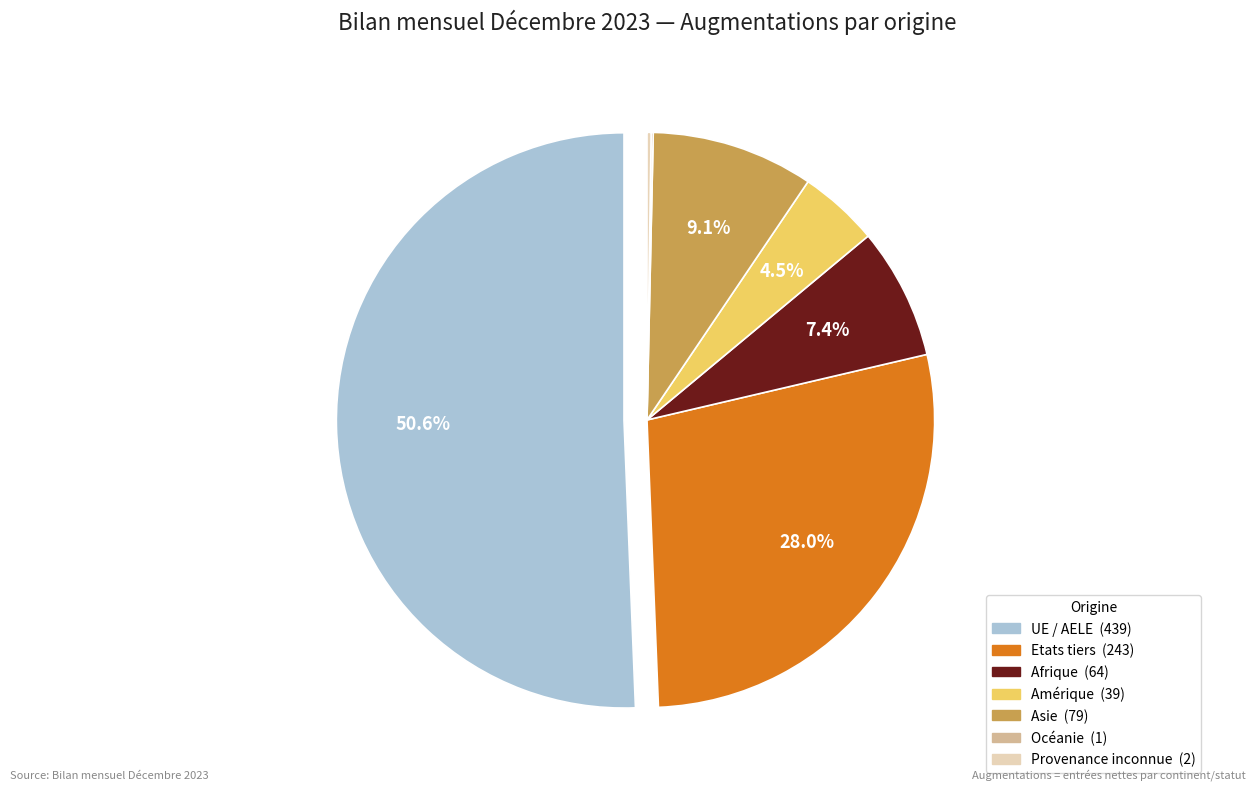

Approximately how many times larger is the value at Etats tiers compared to Afrique?

3.8